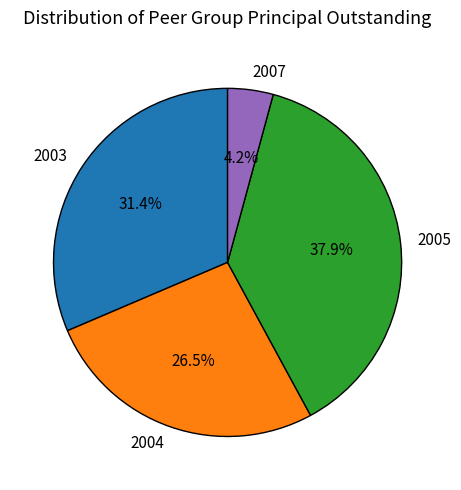

Is there a majority slice in this chart?

No